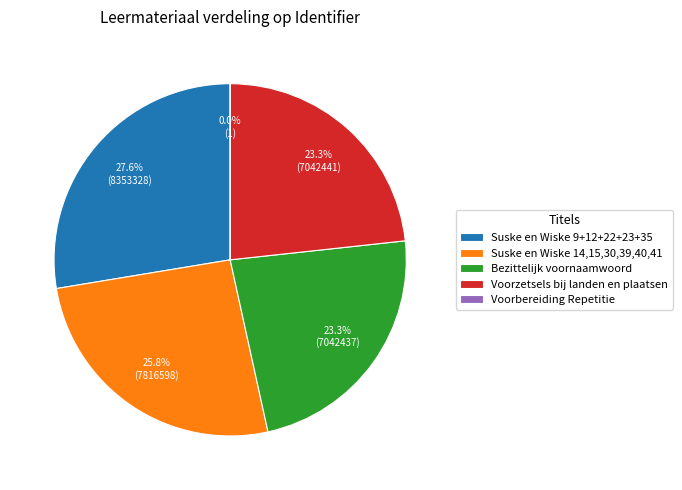

How much of the chart is everything except Suske en Wiske 14,15,30,39,40,41?

74.2%